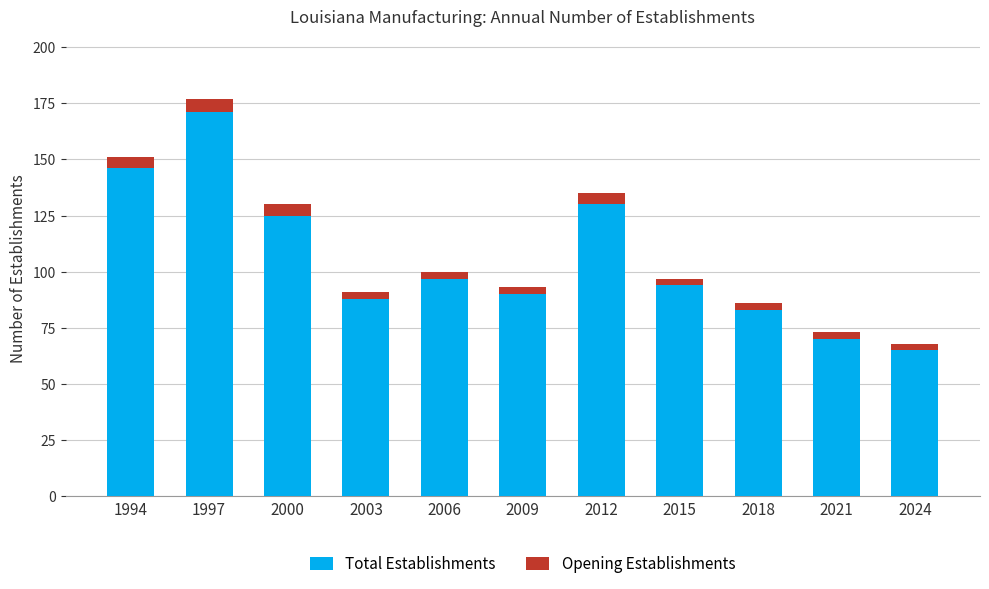

The Total Establishments series shows 65 at 2024. True or false?

True